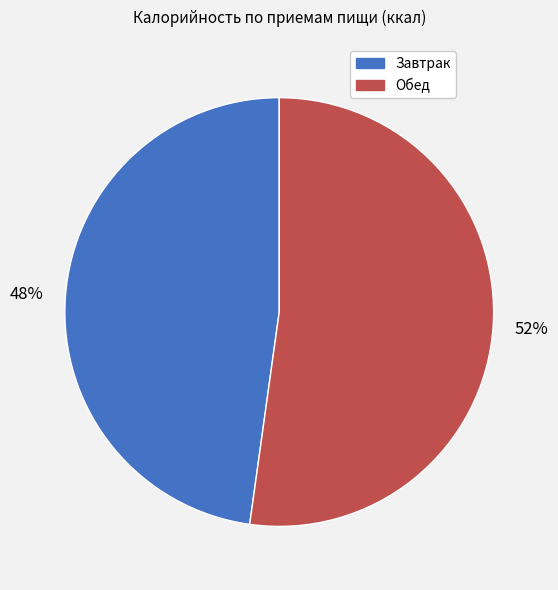

How many slices are in this pie chart?

2